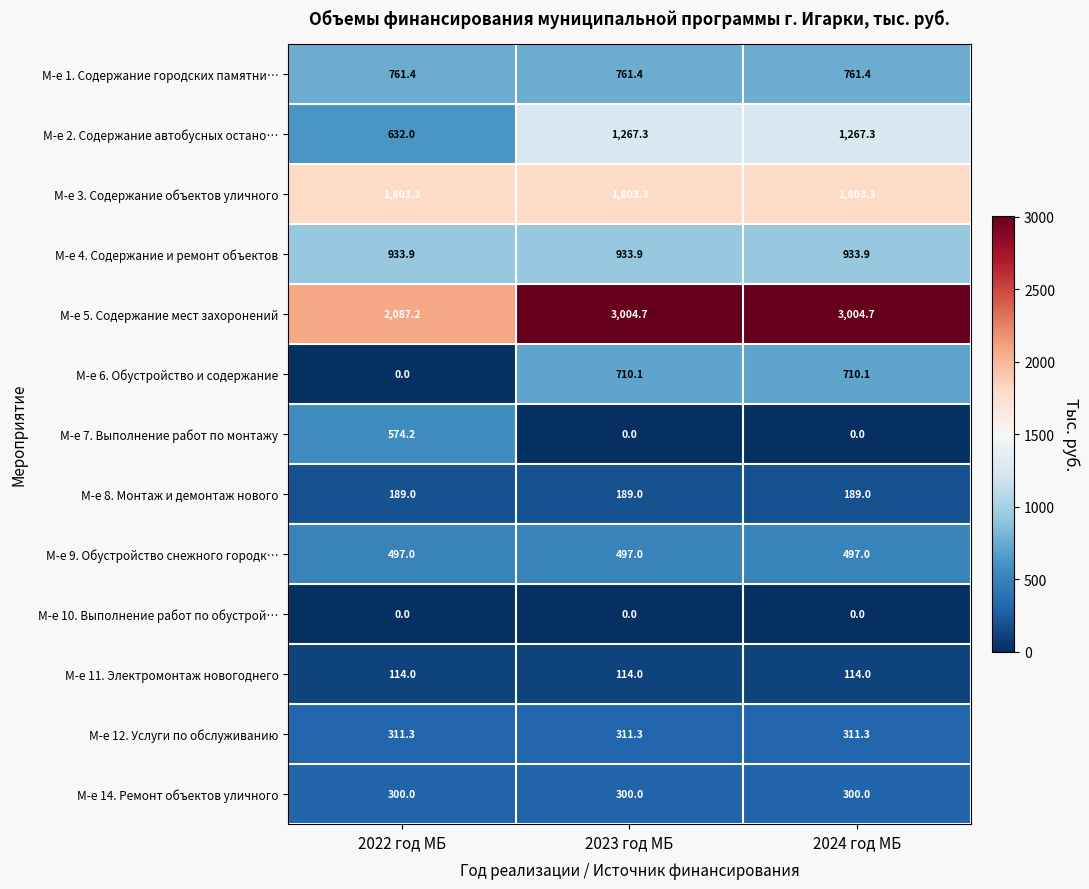

At how many categories does at least one series exceed 152?

3